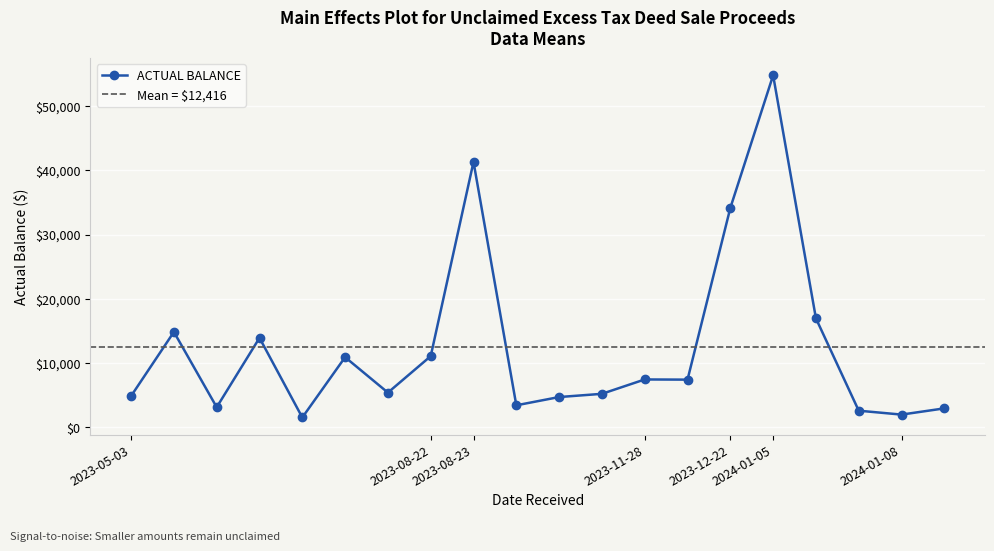

What is the lowest value of the ACTUAL BALANCE series?

1512.7